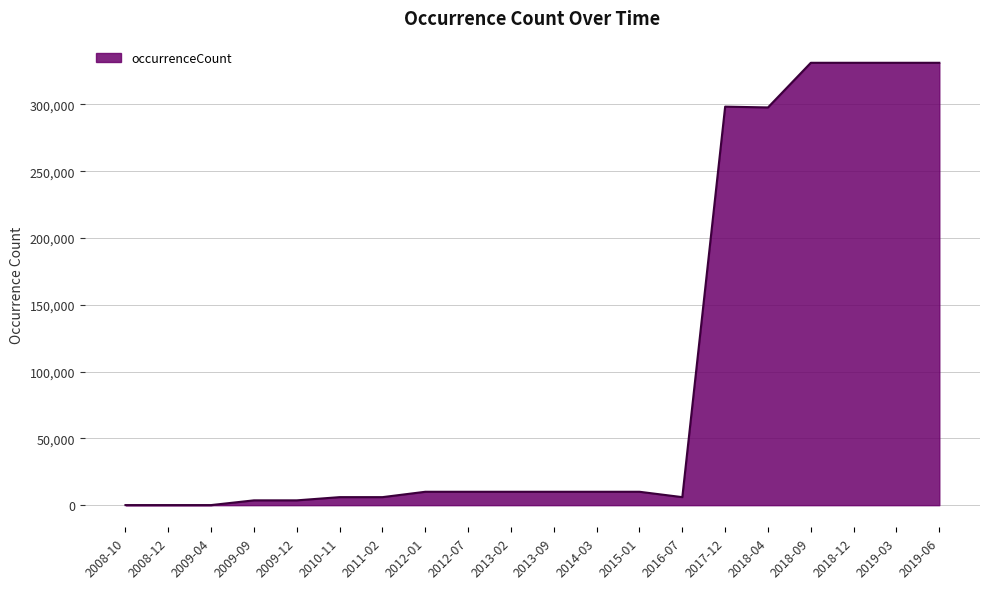

Which has a higher value, 2018-12 or 2013-09?

2018-12